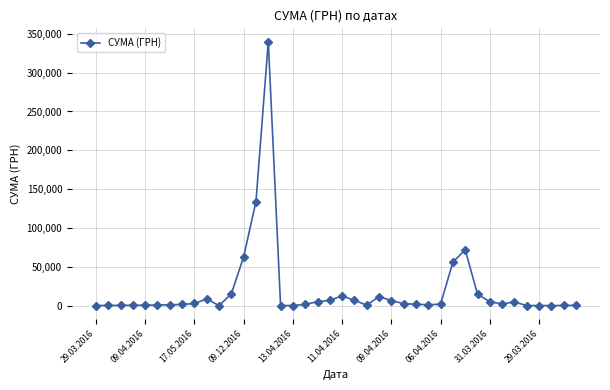

True or false: the data has more than 0 interior local peaks.

True